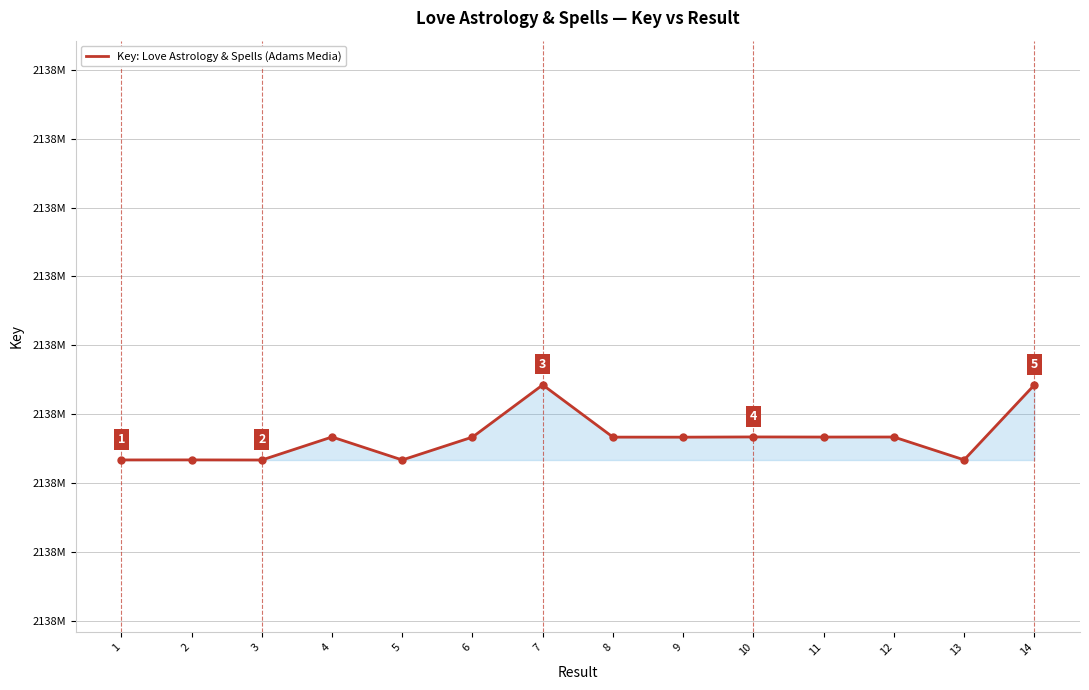

Where is the data nearest to the value 2137677559?

10